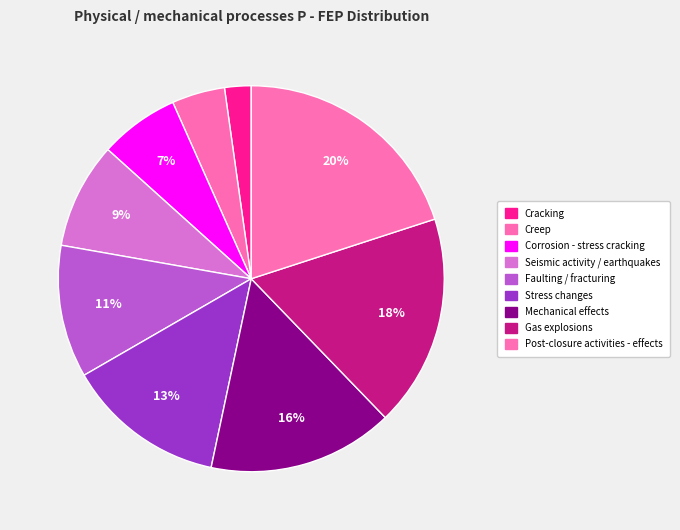

True or false: Post-closure activities - effects accounts for 29% of the total.

False